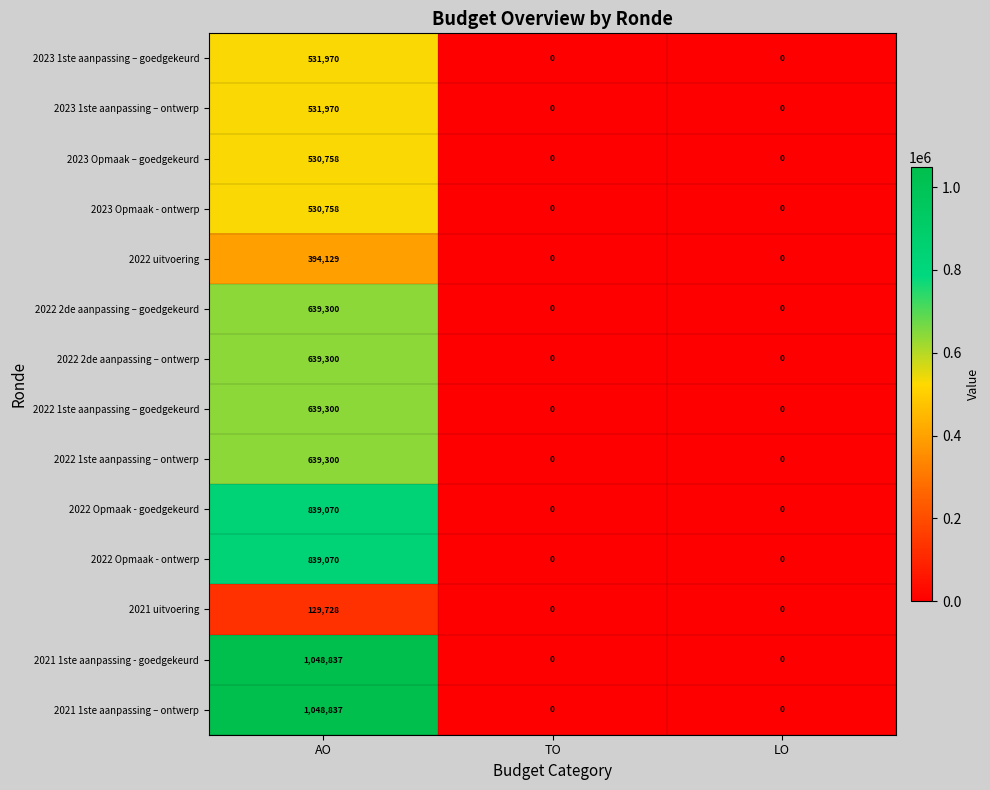

Which label corresponds to the largest value in the chart?

AO